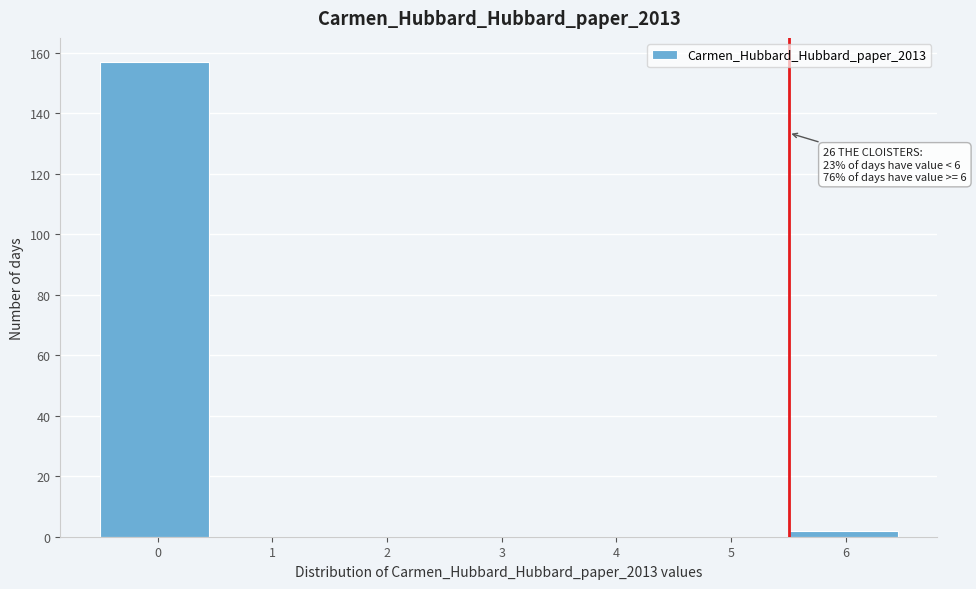

Reading left to right, list all the values displayed in this chart.

0=157	1=0	2=0	3=0	4=0	5=0	6=2